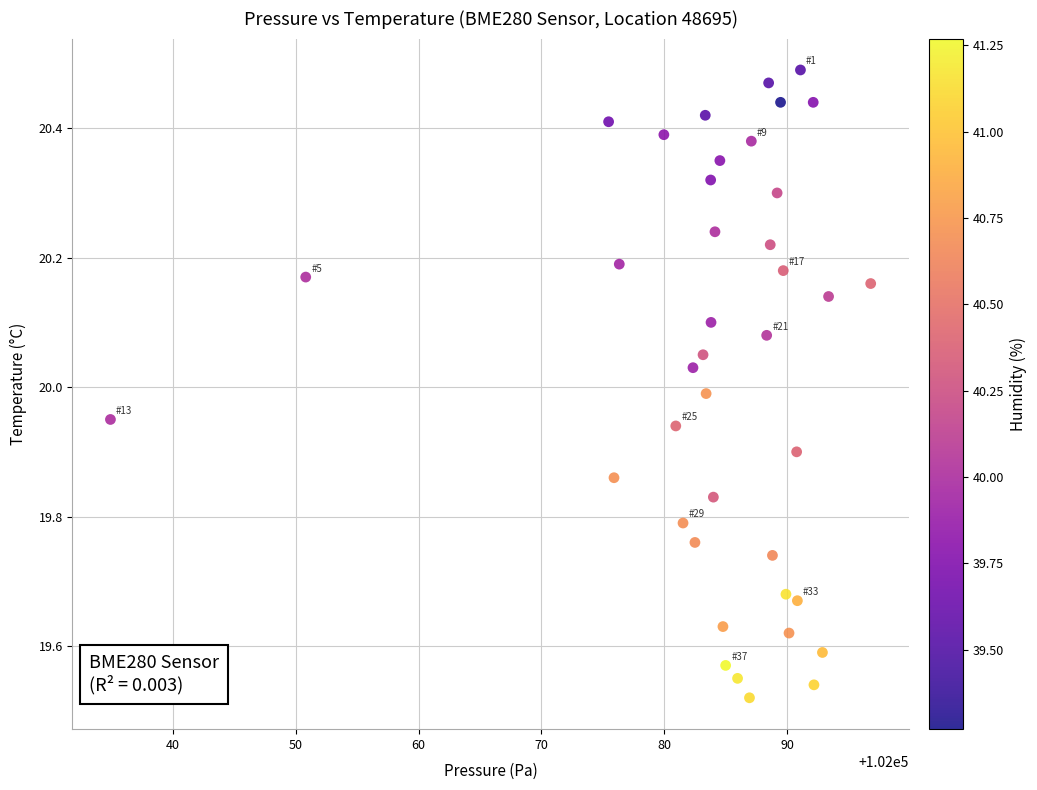

What is the range of Y values (max minus min)?

1.0